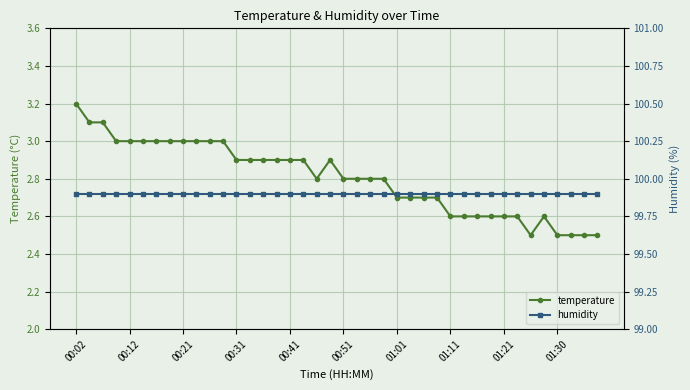

What is the greatest value displayed?

99.9